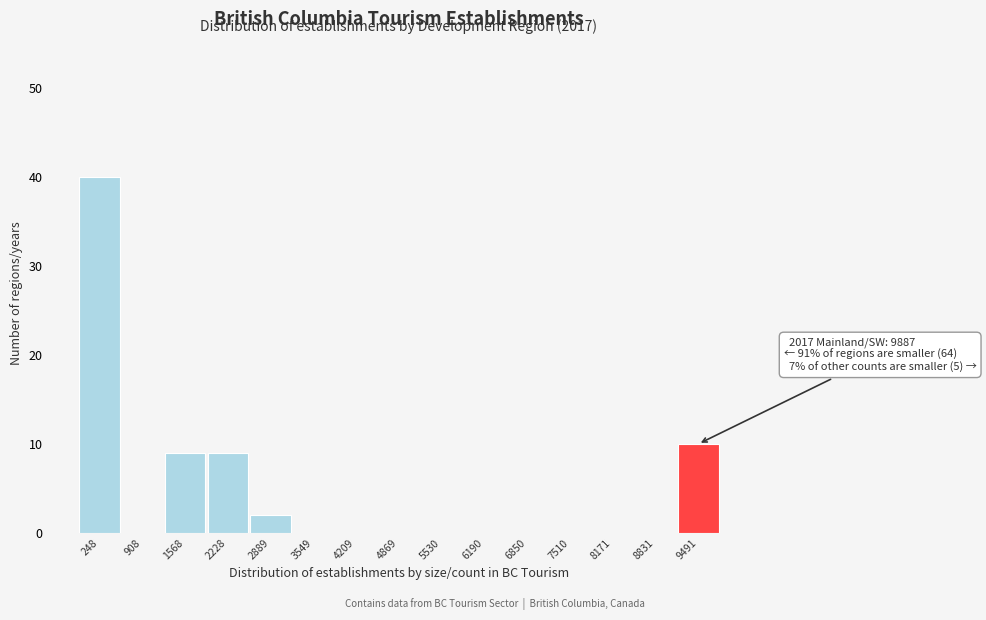

Reading left to right, what are all the values shown in this chart?

248=40	908=0	1568=9	2228=9	2889=2	3549=0	4209=0	4869=0	5530=0	6190=0	6850=0	7510=0	8171=0	8831=0	9491=10